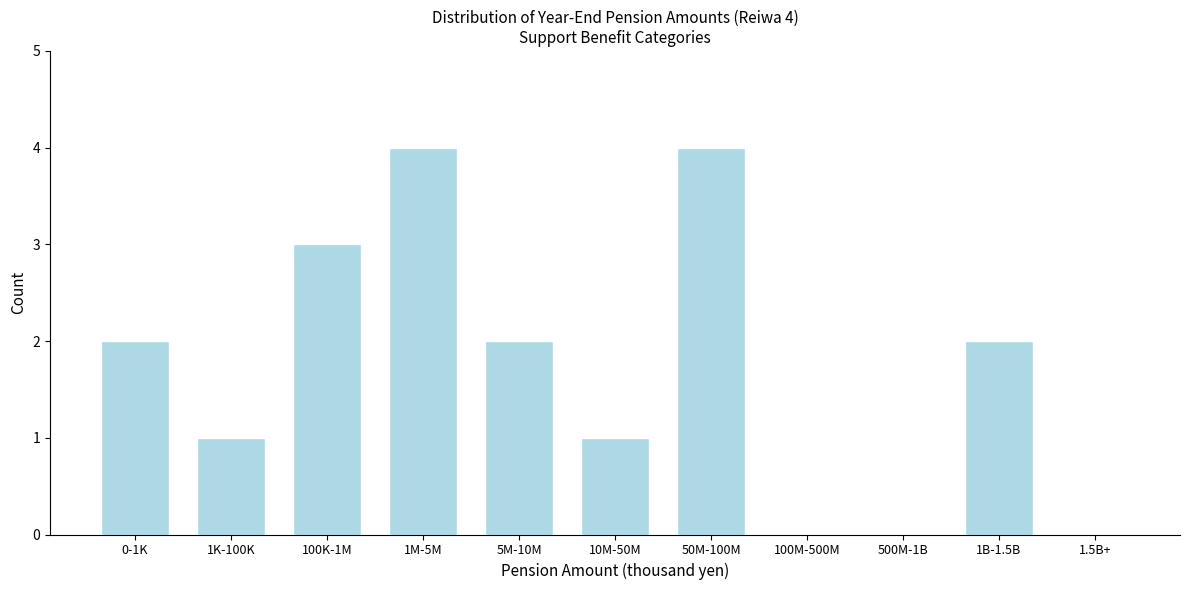

Reading right to left, list all the values displayed in this chart.

1.5B+=0	1B-1.5B=2	500M-1B=0	100M-500M=0	50M-100M=4	10M-50M=1	5M-10M=2	1M-5M=4	100K-1M=3	1K-100K=1	0-1K=2